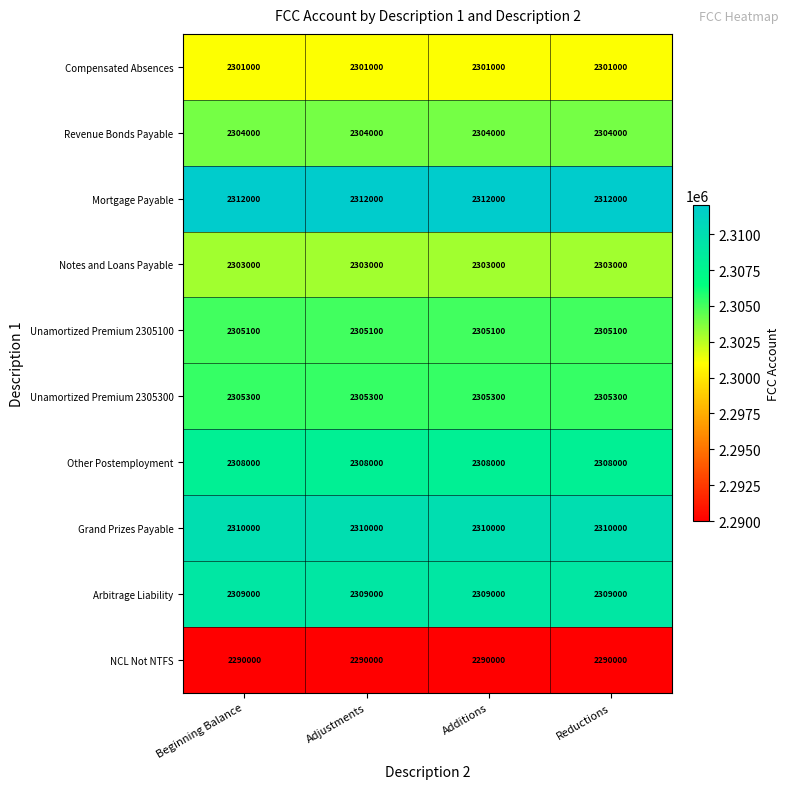

At Reductions, list the series in order from largest to smallest.

Mortgage Payable, Grand Prizes Payable, Arbitrage Liability, Other Postemployment, Unamortized Premium 2305300, Unamortized Premium 2305100, Revenue Bonds Payable, Notes and Loans Payable, Compensated Absences, NCL Not NTFS